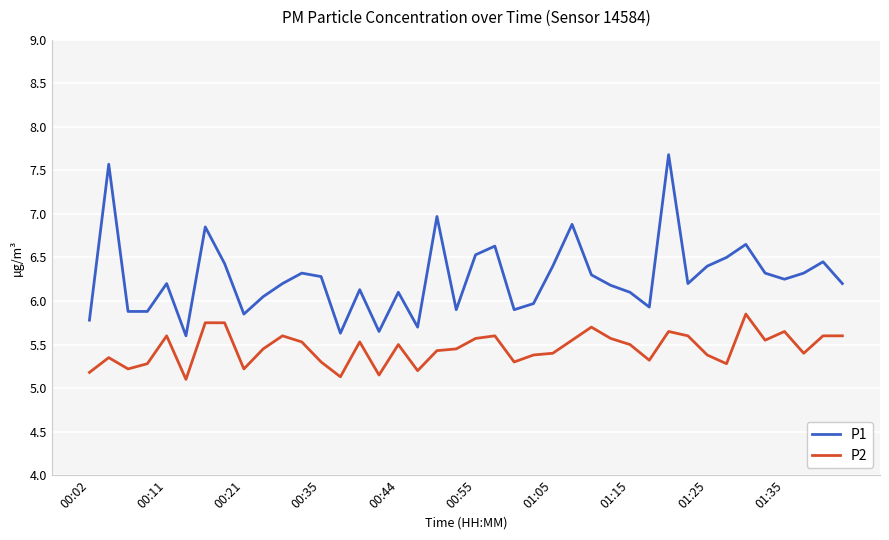

Rank the series by their maximum value, from lowest to highest.

P2, P1